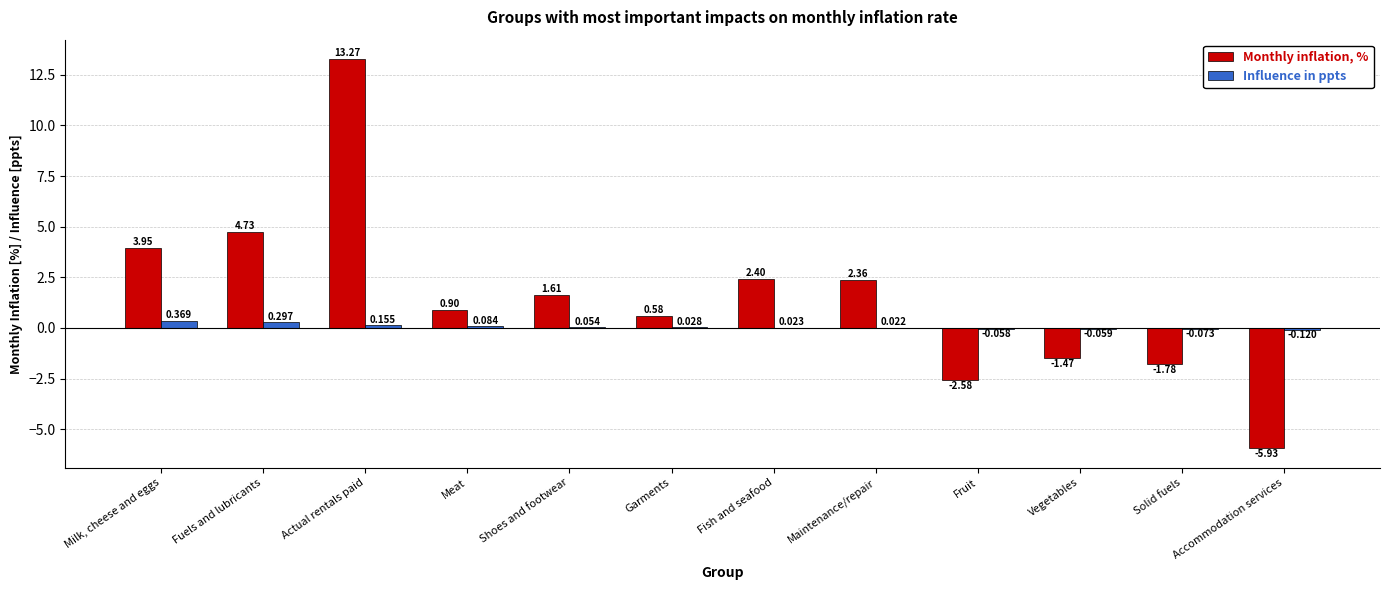

Which category has the highest value in the Influence in ppts series?

Milk, cheese and eggs